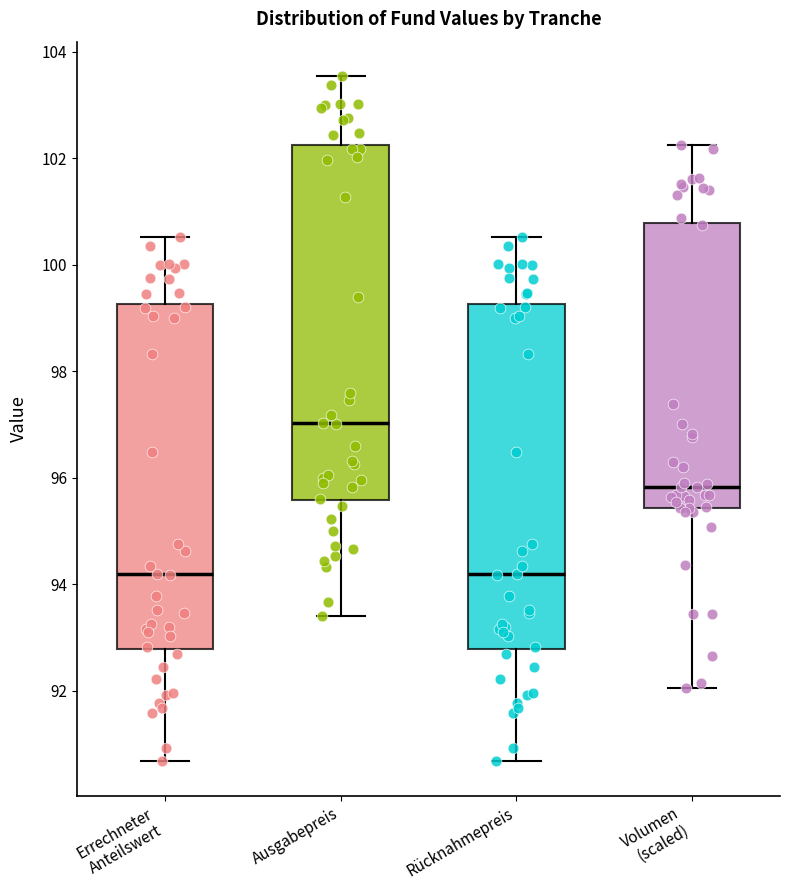

Reading left to right, read every box against the y-axis: the position of its median line, the range the box covers, and the ends of its whiskers. The values are not printed on the chart, so give them approximately, as read against the axis.

Errechneter Anteilswert: median 94.2, box 92.8 to 99.2, whiskers 90.6 to 100.6
Ausgabepreis: median 97.0, box 95.6 to 102.2, whiskers 93.4 to 103.6
Rücknahmepreis: median 94.2, box 92.8 to 99.2, whiskers 90.6 to 100.6
Volumen (scaled): median 95.8, box 95.4 to 100.8, whiskers 92.0 to 102.2